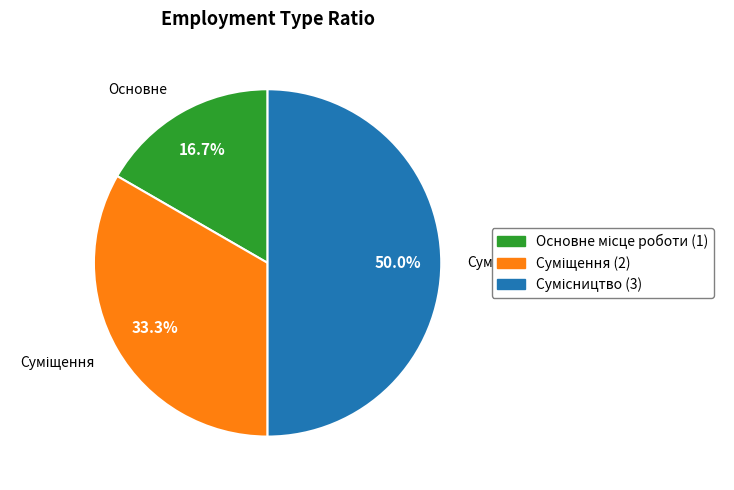

Count the number of slices in the pie.

3